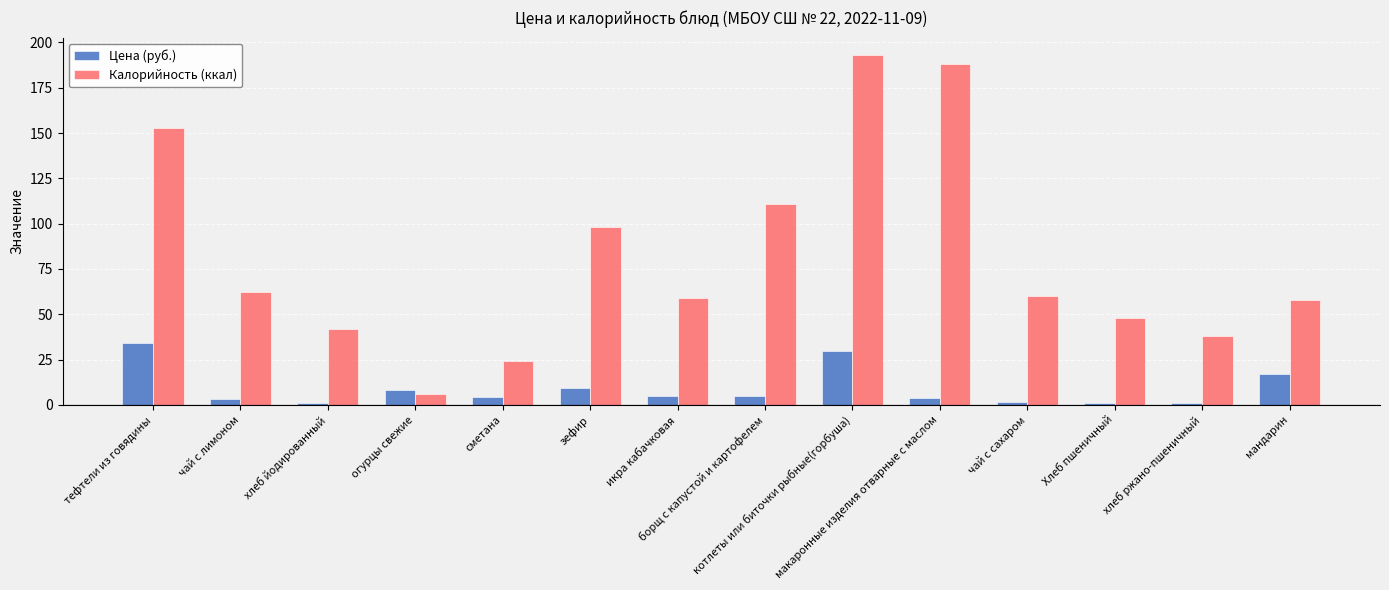

At which label is Калорийность (ккал) closest to 99?

зефир